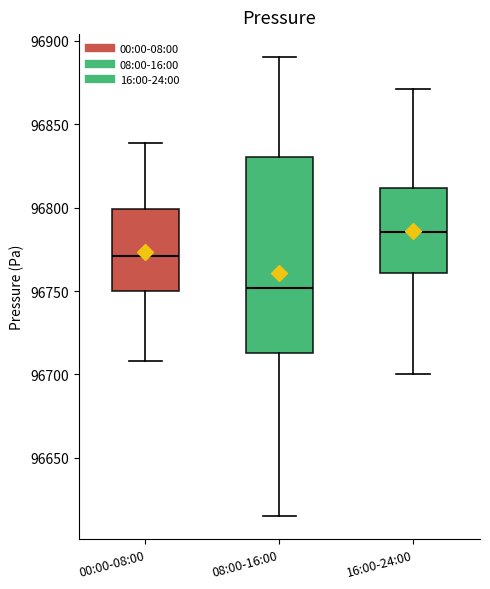

Which box has the lowest median line?

08:00-16:00